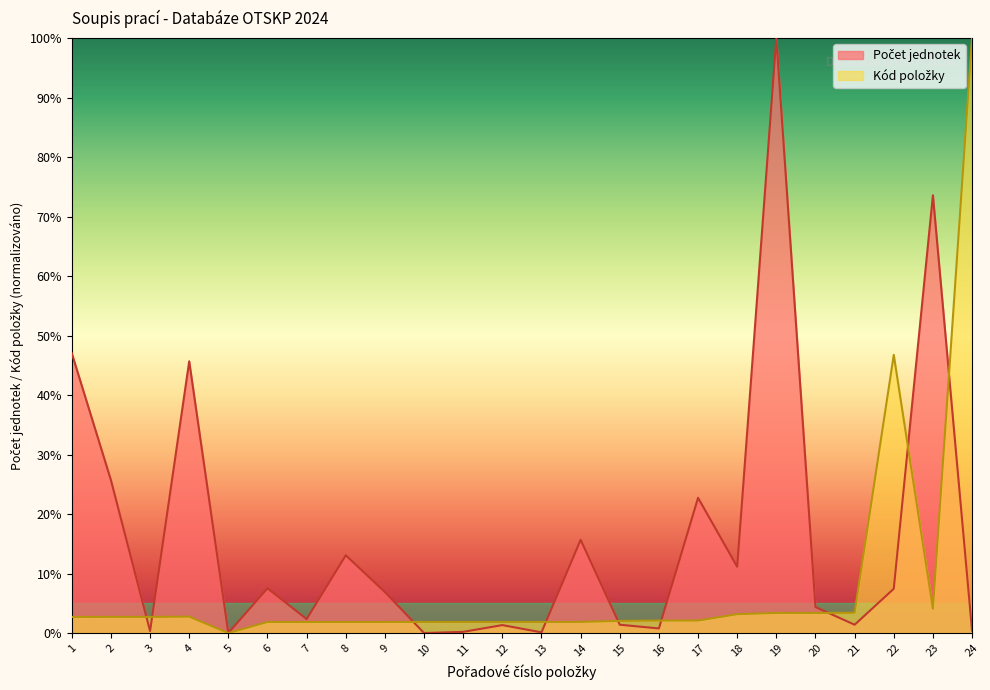

Reading left to right, list all the values displayed in this chart.

Počet jednotek: 1=47.1	2=25.7	3=0.3	4=45.7	5=0.0	6=7.5	7=2.4	8=13.1	9=6.9	10=0.0	11=0.2	12=1.3	13=0.1	14=15.7	15=1.4	16=0.8	17=22.7	18=11.1	19=100.0	20=4.4	21=1.4	22=7.4	23=73.6	24=0.4
Kód položky: 1=2.7	2=2.7	3=2.7	4=2.8	5=0.0	6=1.9	7=1.9	8=1.9	9=1.9	10=1.9	11=1.9	12=1.9	13=1.9	14=1.9	15=2.0	16=2.1	17=2.1	18=3.2	19=3.4	20=3.4	21=3.4	22=46.8	23=4.1	24=100.0